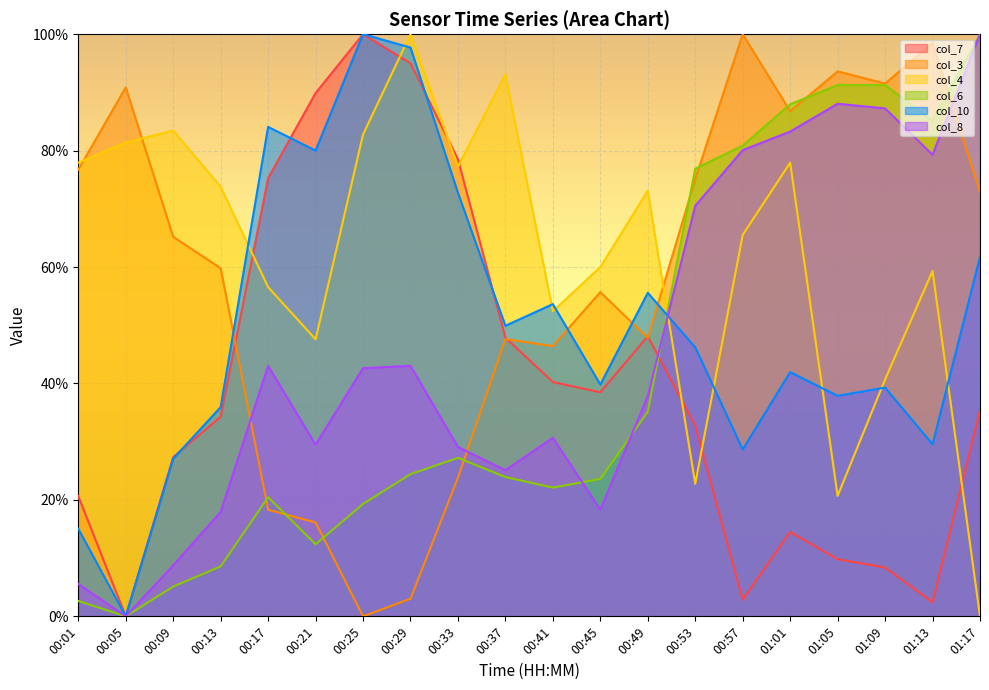

What is the difference between the col_3 values at 00:57 and 00:45?

44.3